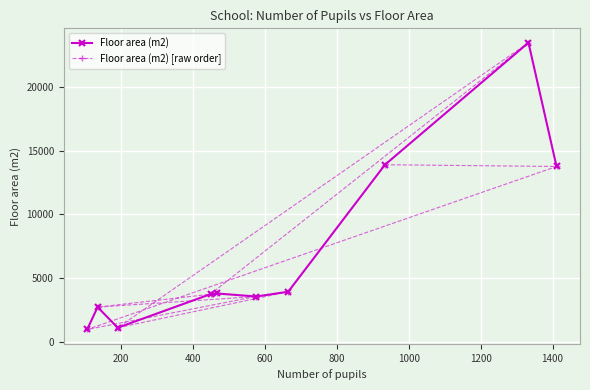

True or false: Floor area (m2) has more than 2 points higher than both neighbors.

True